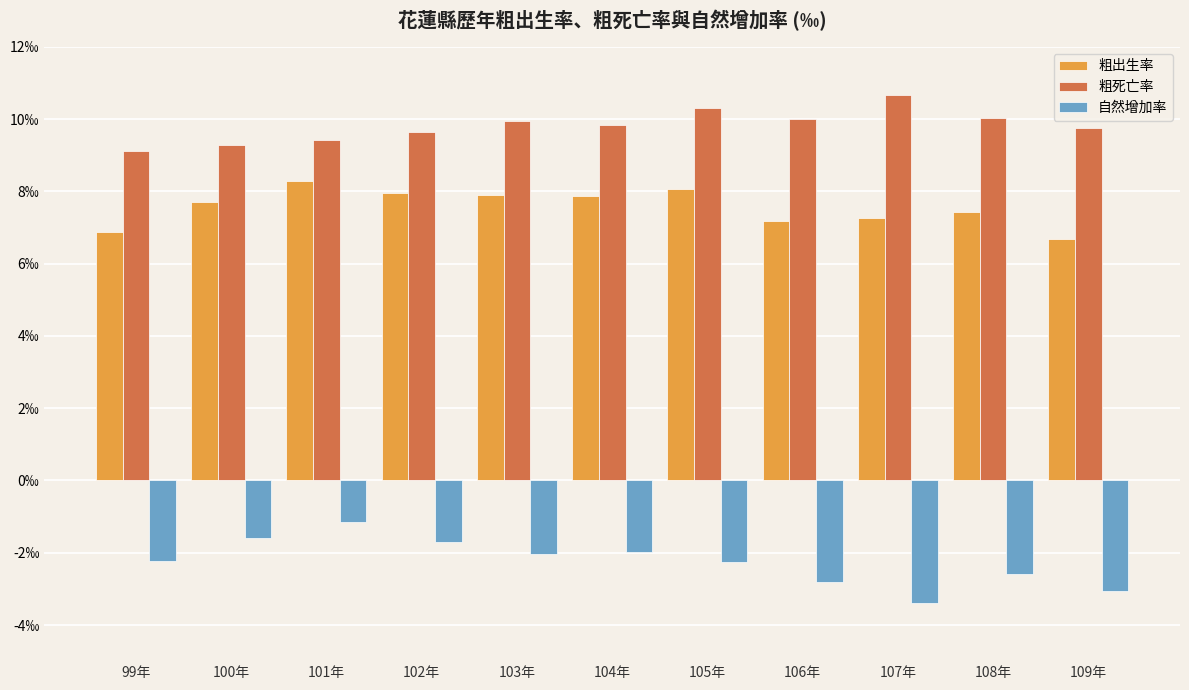

What are all the series names shown in the legend?

粗出生率, 粗死亡率, 自然增加率